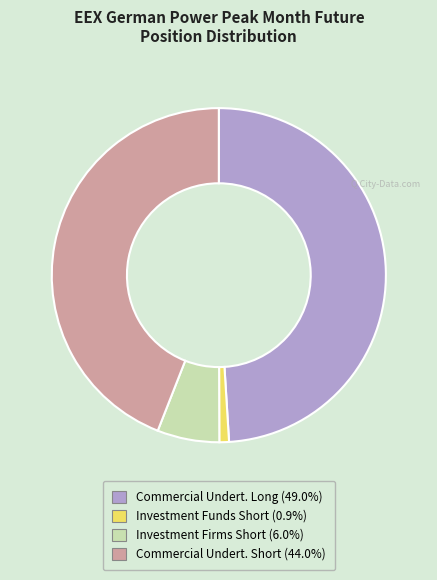

Is there a majority slice in this chart?

No